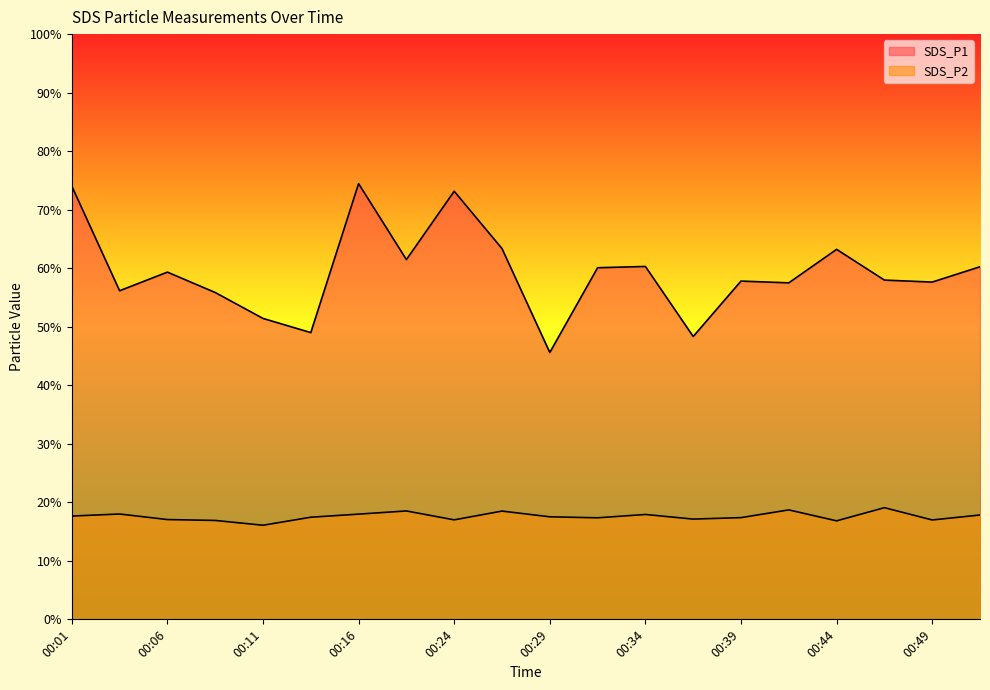

What is the spread (max minus min) of values at 00:16?

56.5